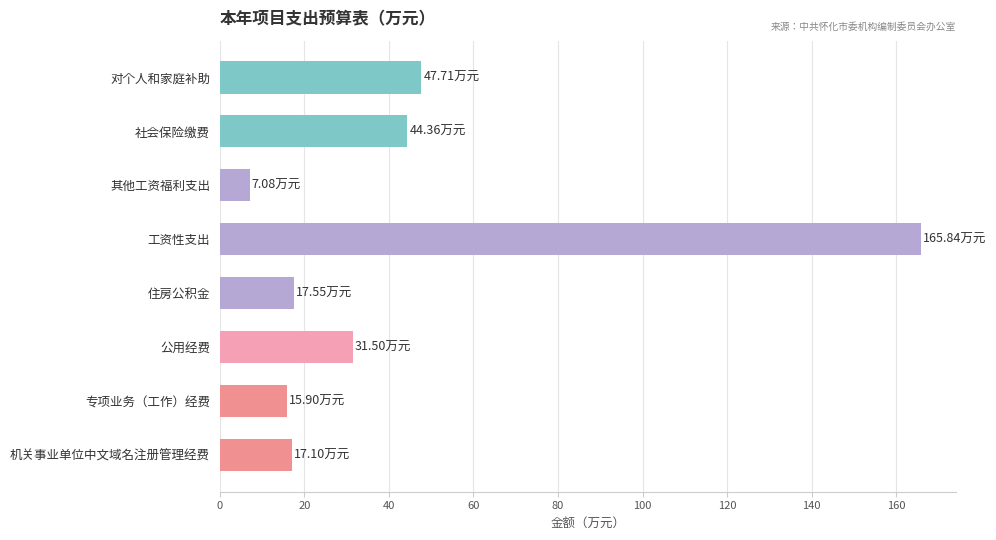

What is the label of the 7th bar from the top?

专项业务（工作）经费